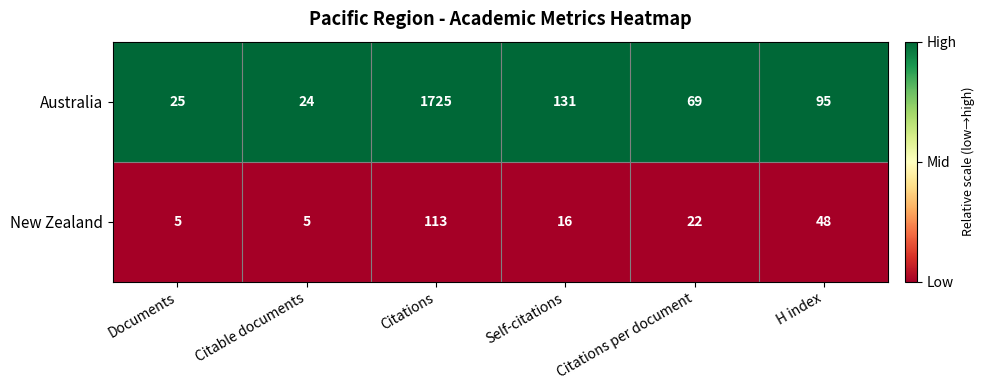

Is it true that Australia equals 16 at Citations per document?

False